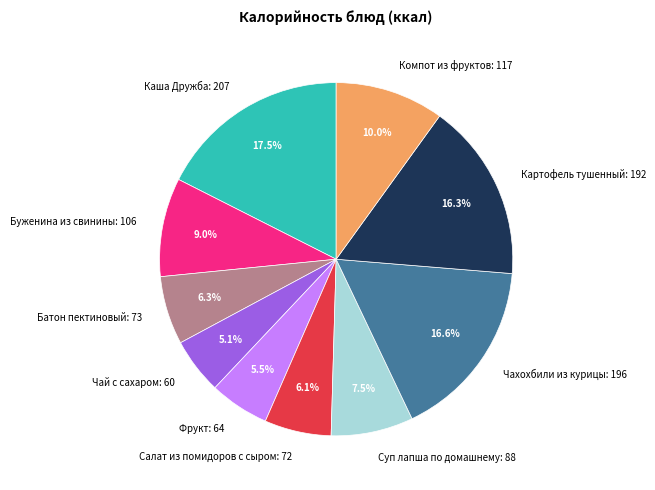

Which slice is the largest?

Каша Дружба